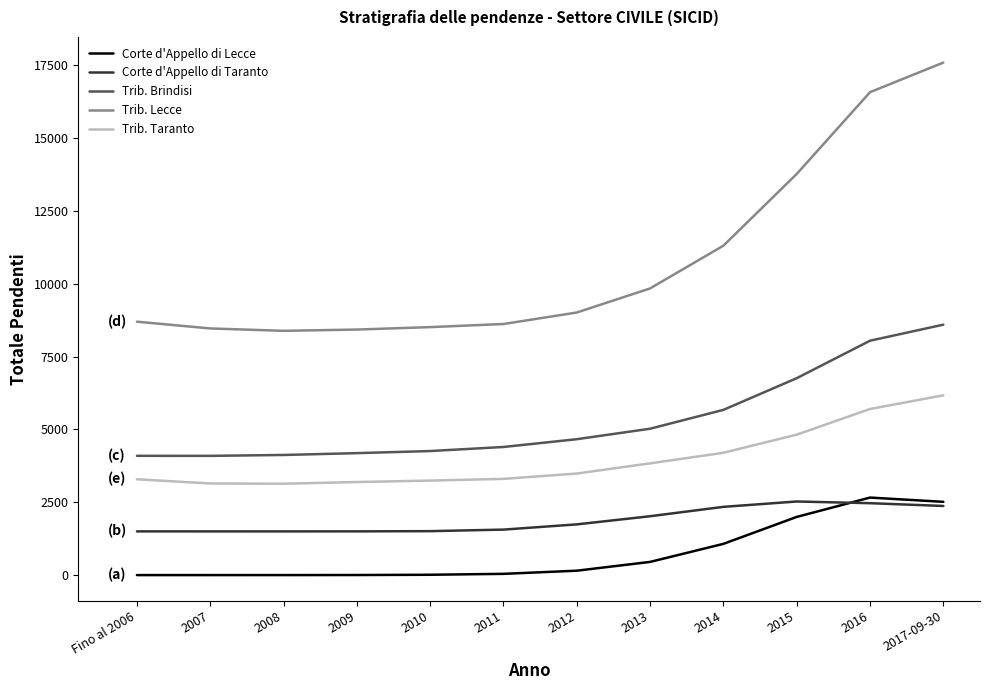

What is the spread (max minus min) of values at 2008?

8386.9